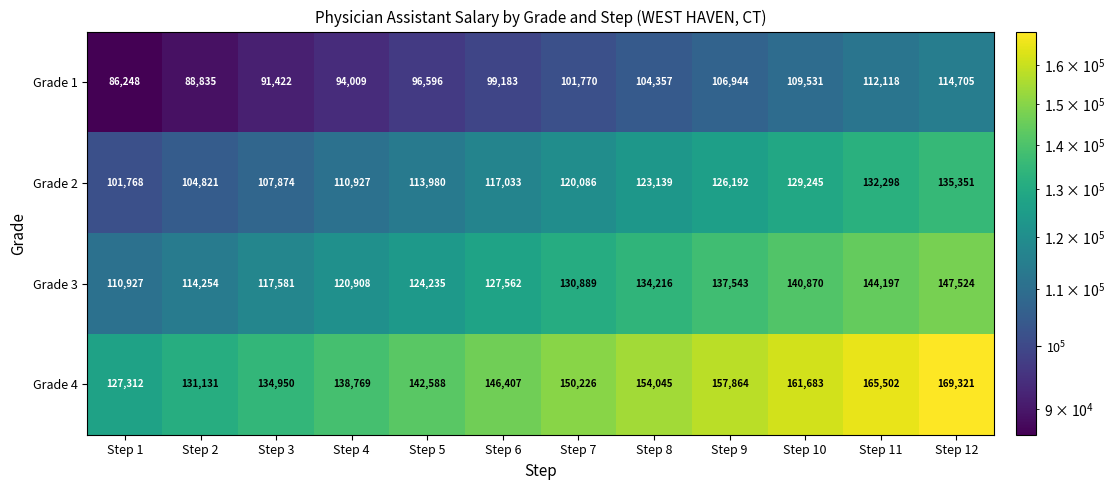

What is the spread (max minus min) of values at Step 7?

48456